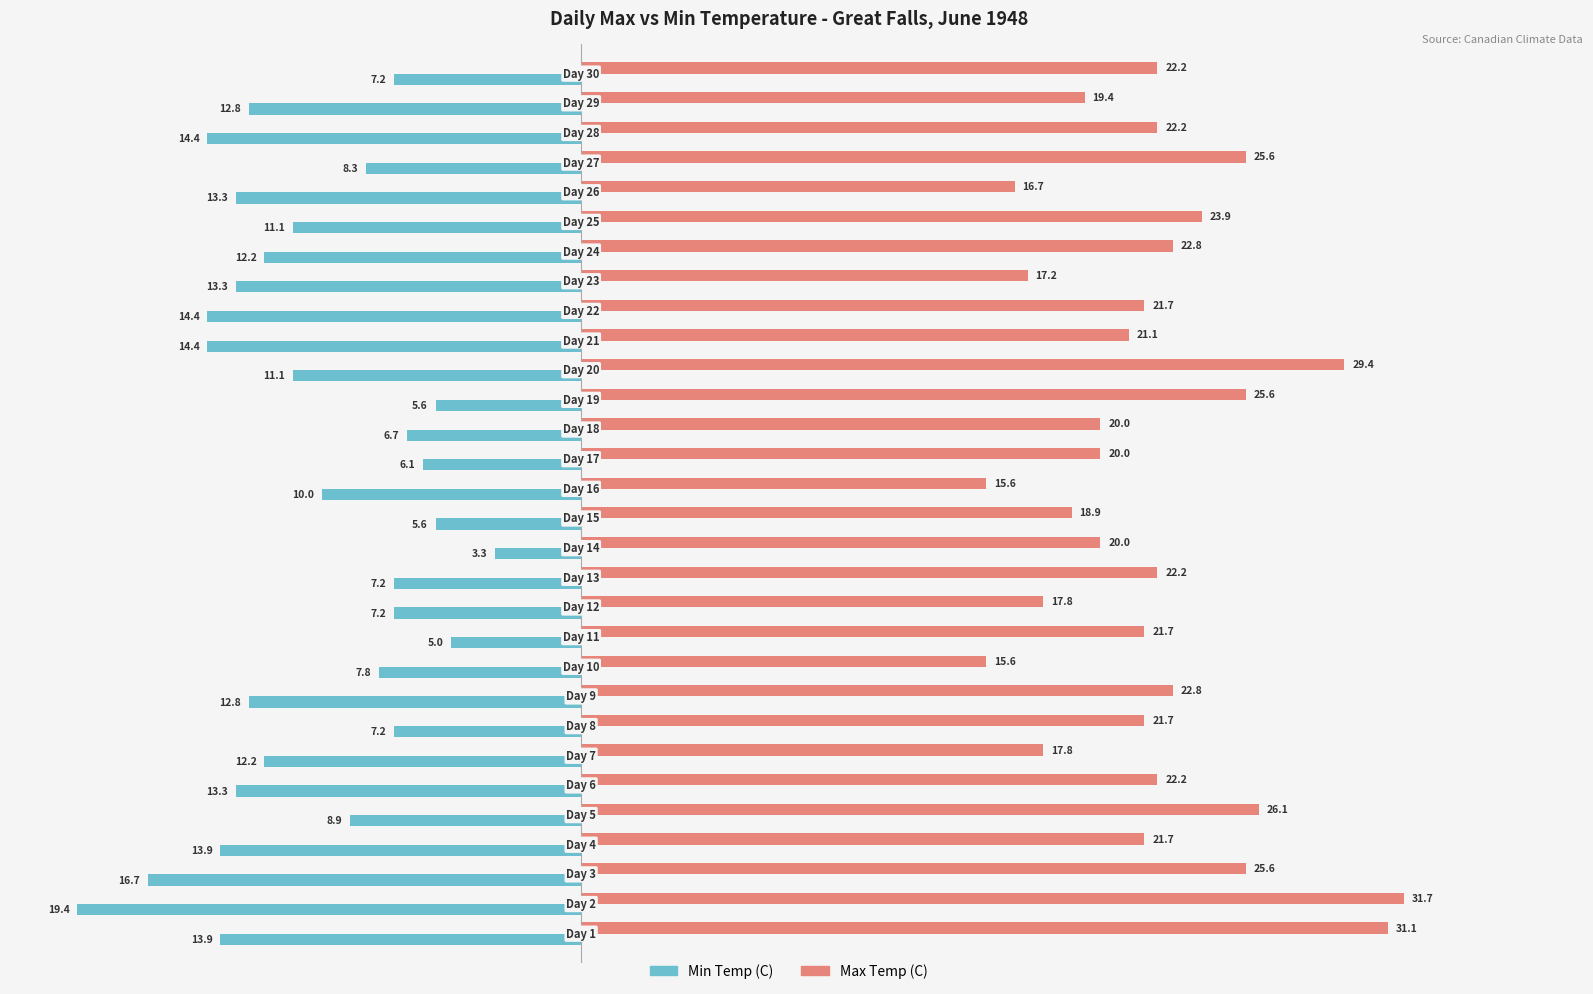

List the series in order of their overall mean, lowest first.

Min Temp (C), Max Temp (C)